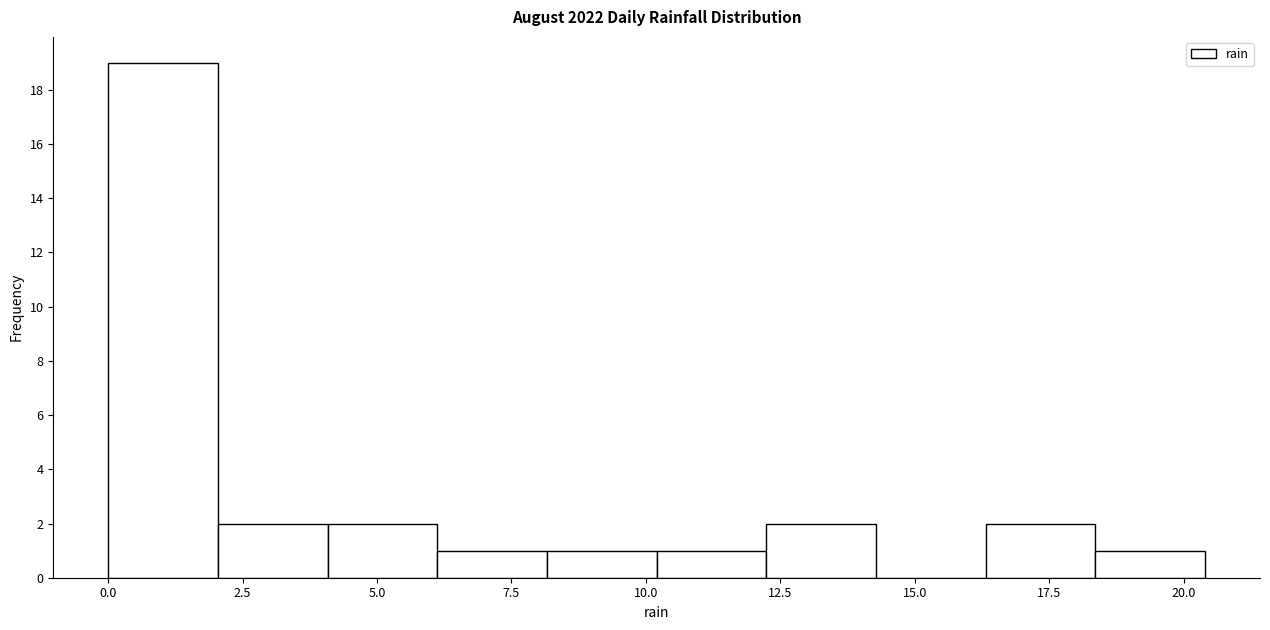

Reading left to right, list every bar in this chart as the range it spans on the x-axis followed by its height. Neither the bar edges nor the heights are printed on the chart, so give them approximately, as read against the axes.

0.0 to 2.0: 19
2.0 to 4.0: 2
4.0 to 6.0: 2
6.0 to 8.0: 1
8.0 to 10.0: 1
10.0 to 12.0: 1
12.0 to 14.5: 2
14.5 to 16.5: 0
16.5 to 18.5: 2
18.5 to 20.5: 1